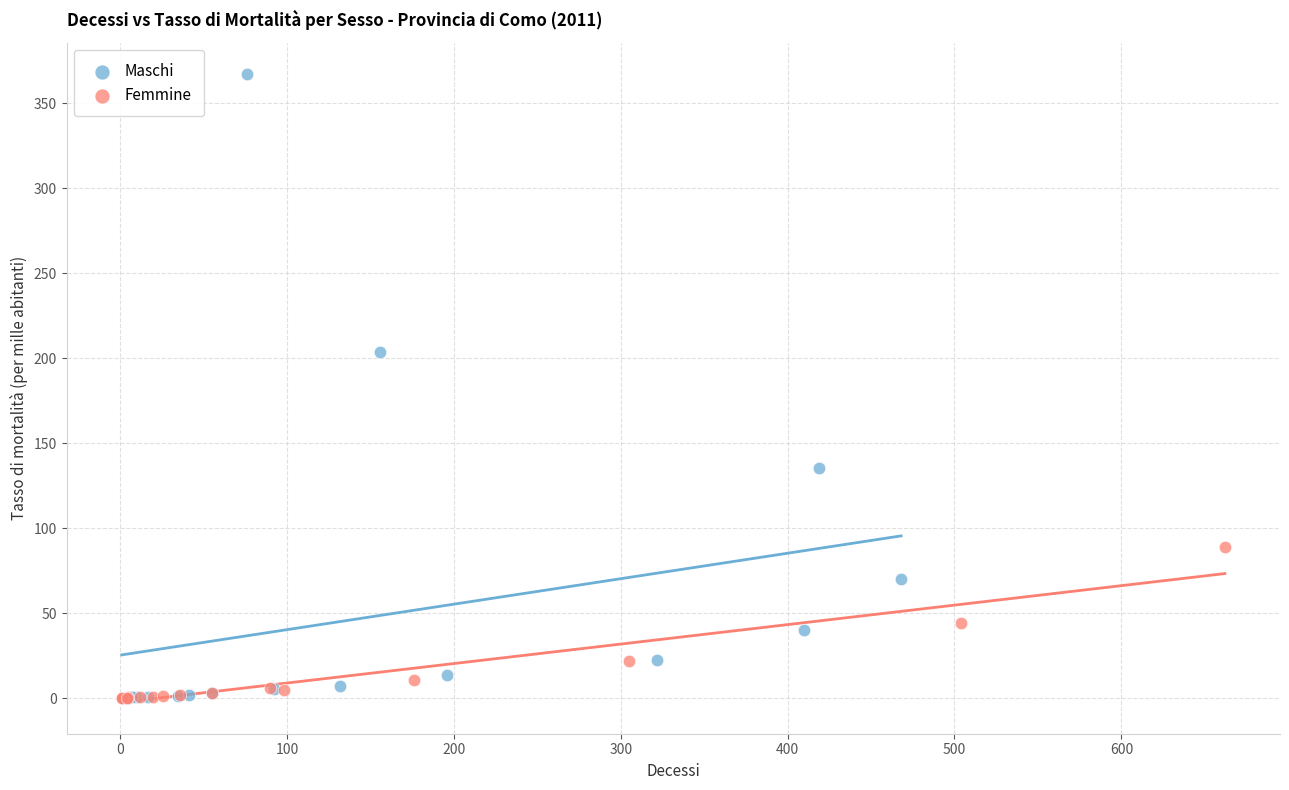

Which series has the widest spread of Y values?

Maschi